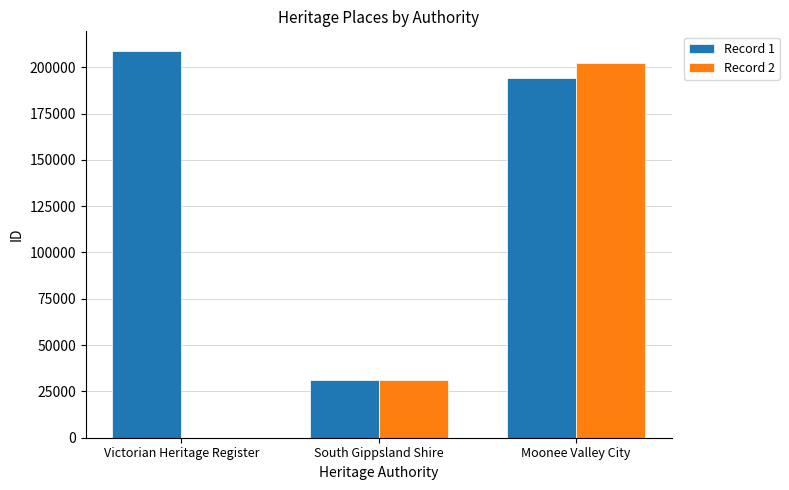

What are all the series names shown in the legend?

Record 1, Record 2